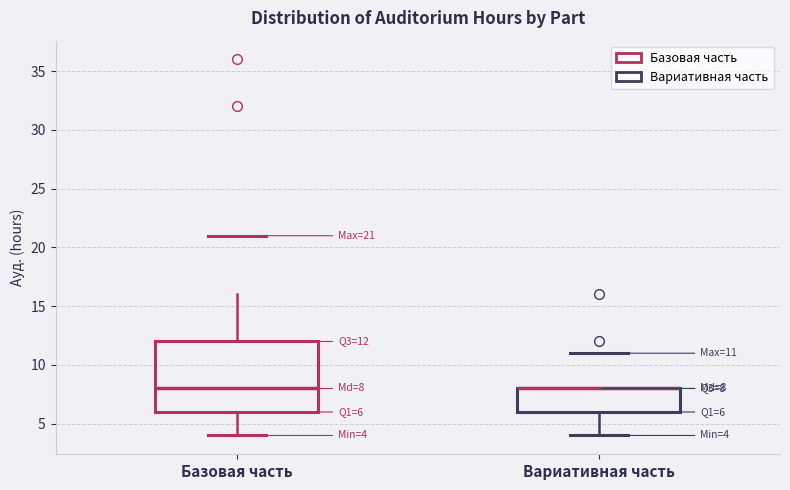

Which box is the tallest, from its lower edge to its upper edge?

Базовая часть